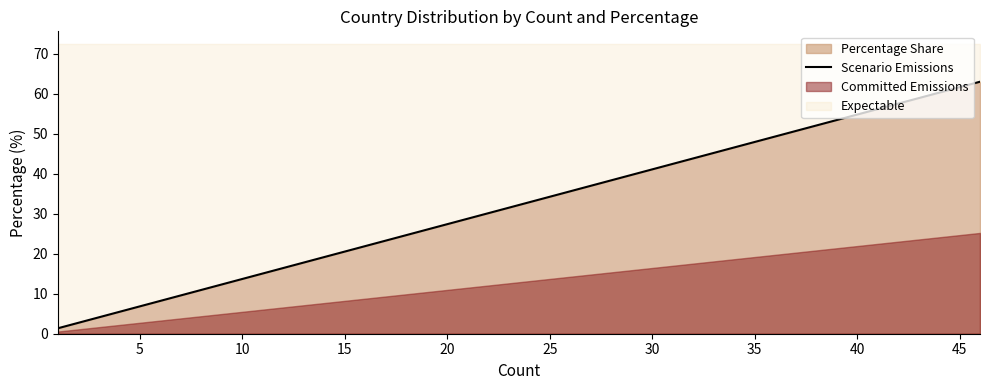

Does the chart display data point markers on the line(s)?

No